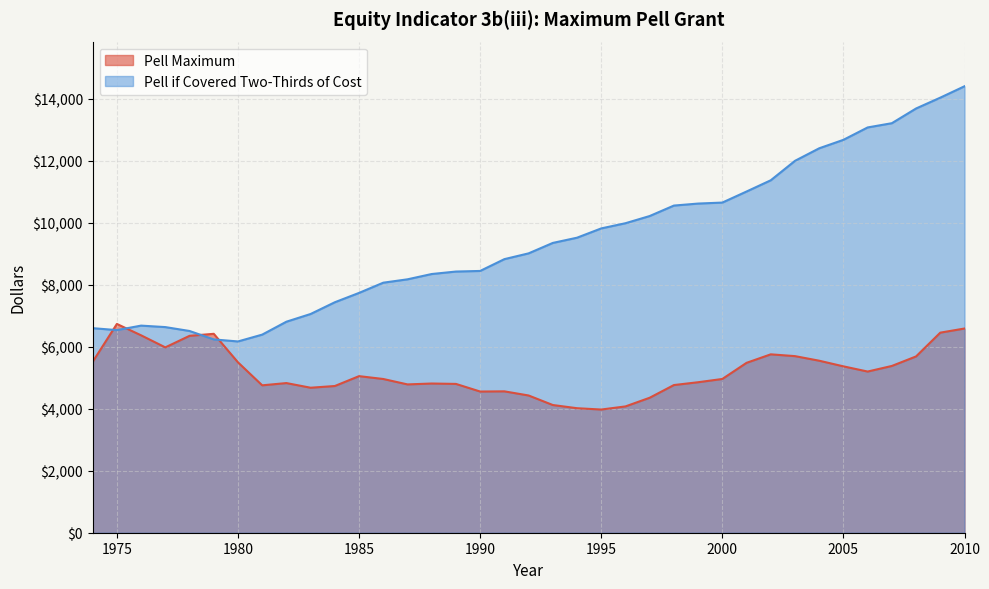

What is the total value across all series at 1999?

15472.9